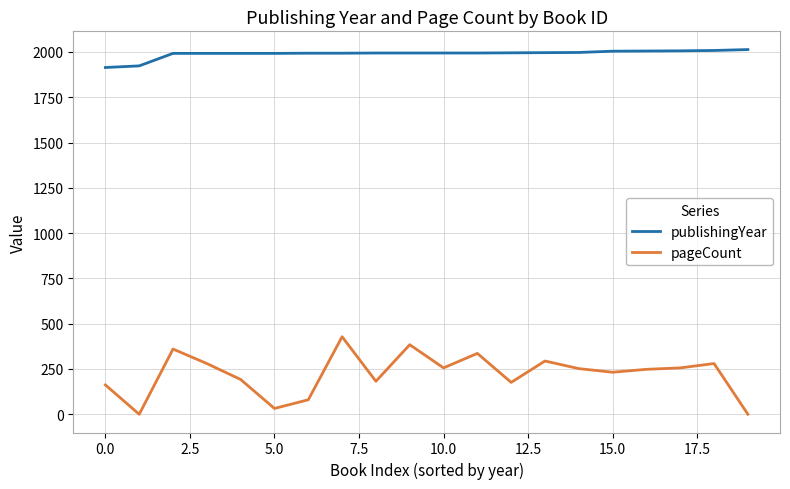

Which series has the largest total across all categories?

publishingYear